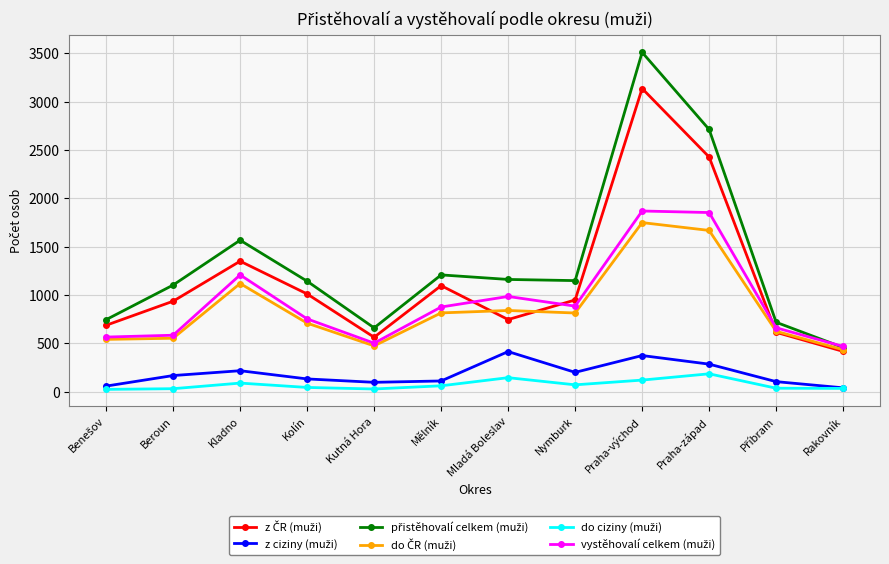

What is the label of the 7th point from the right?

Mělník